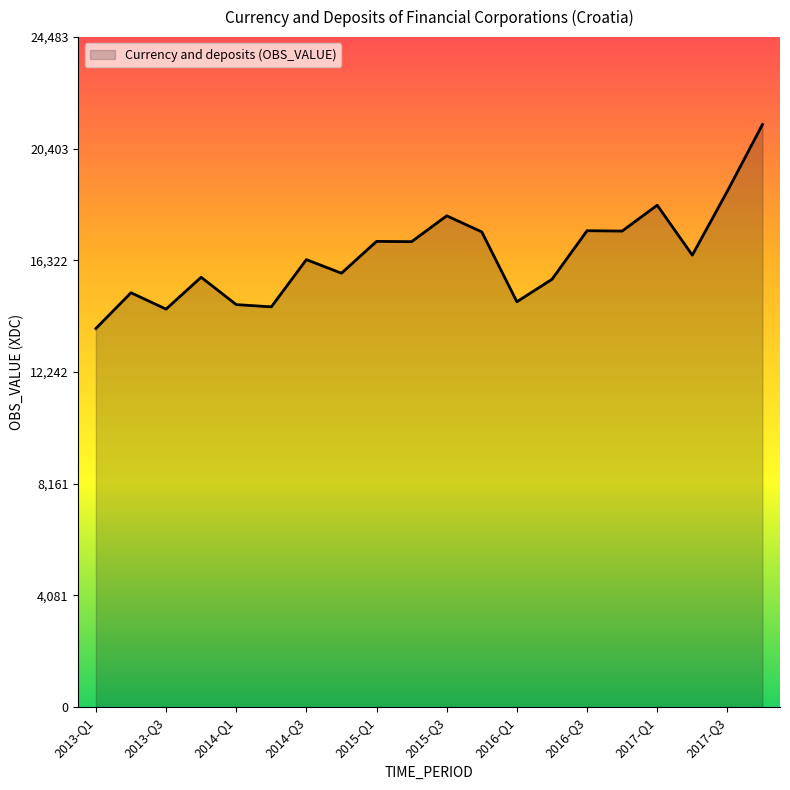

What is the difference between the maximum and minimum values?

7454.3